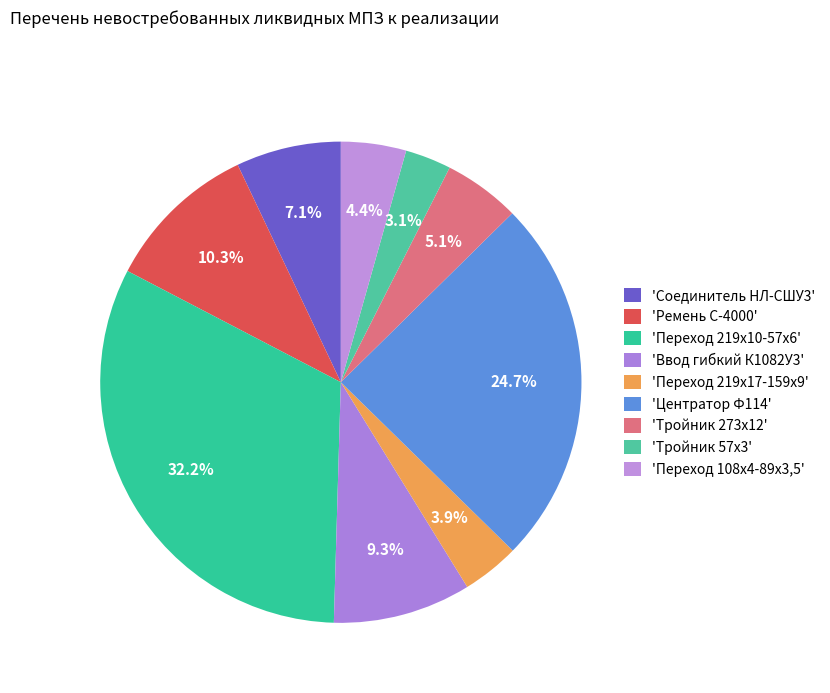

Which category has the biggest portion of the pie?

Переход 219х10-57х6